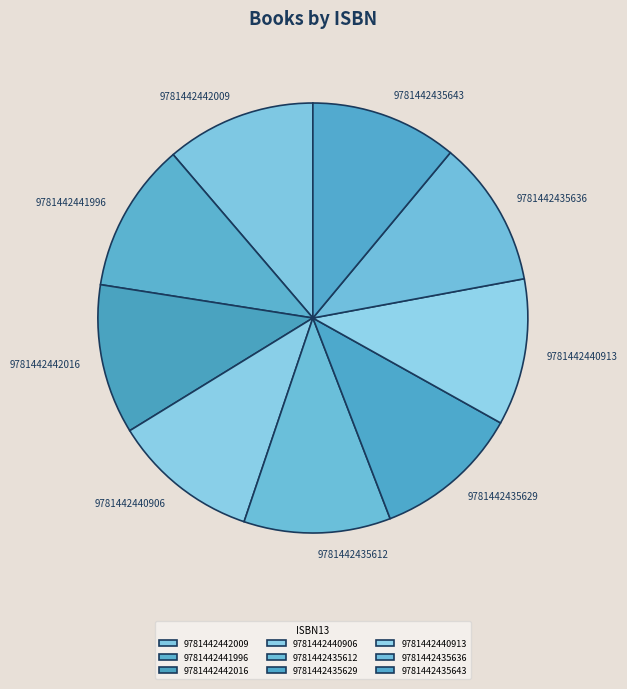

Is 9781442435629 the majority of the pie?

No